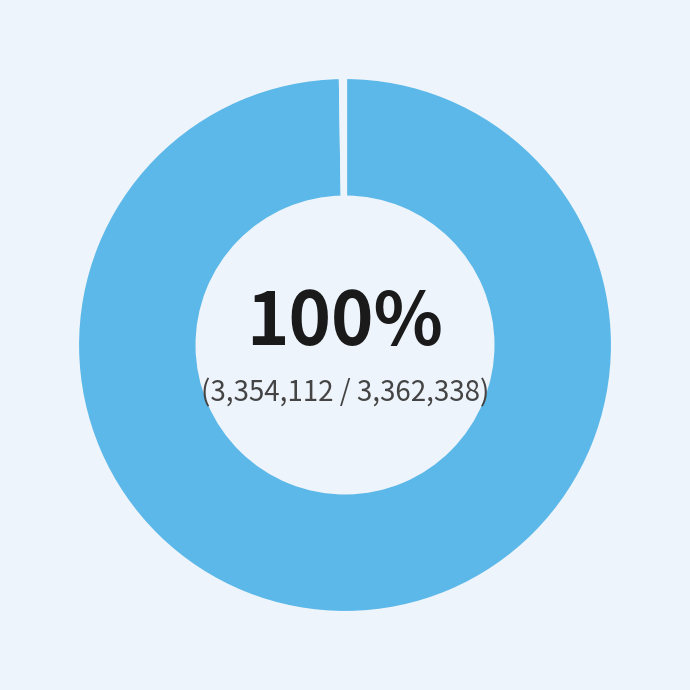

To the nearest percent, what is the difference between the largest and smallest slice percentages?

100%